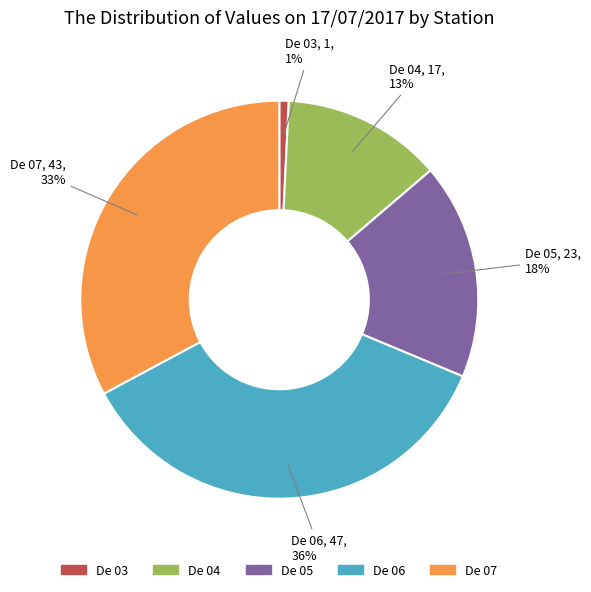

Does any single category account for the majority?

No